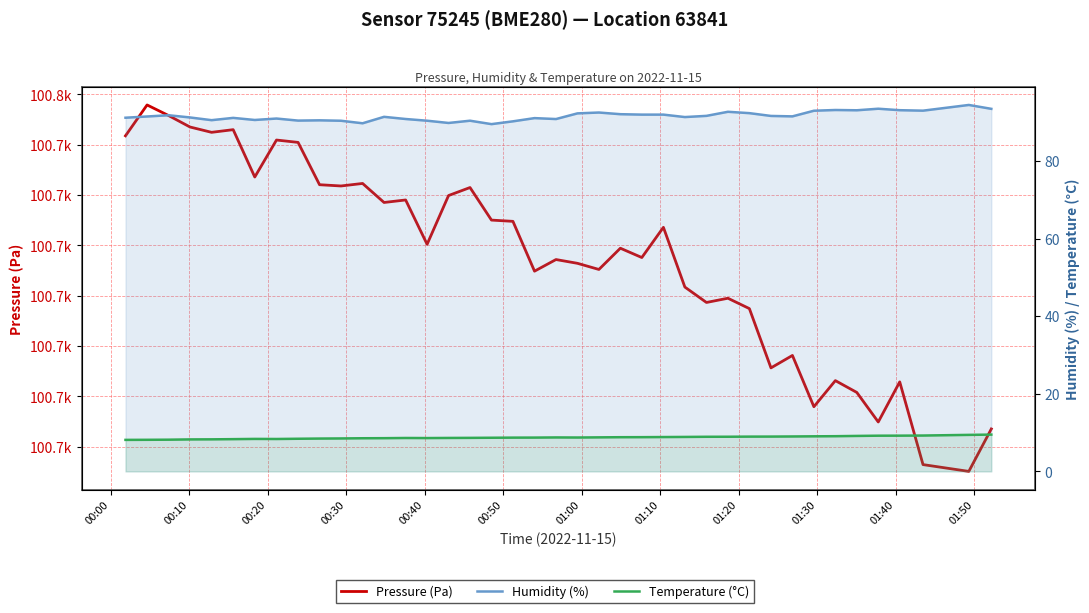

Does the chart have visible grid lines?

Yes